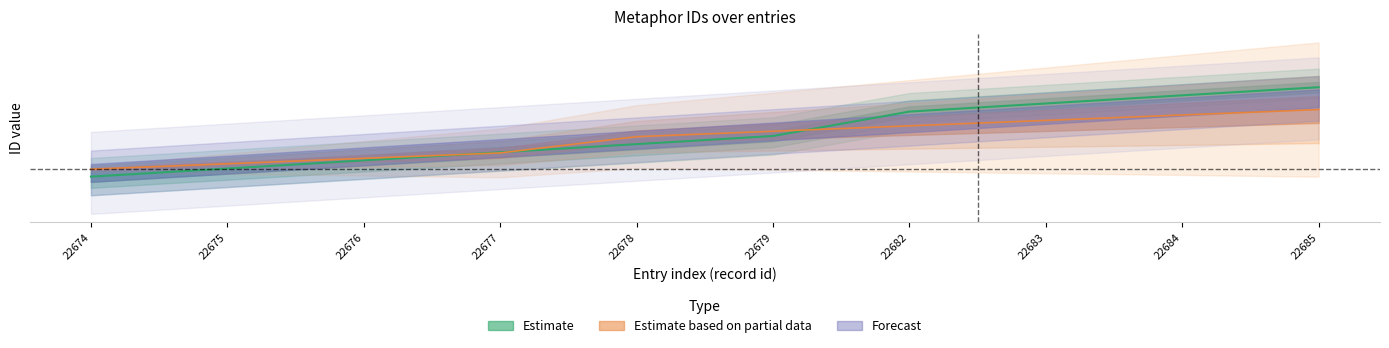

Reading right to left, extract all data points from this chart.

Estimate: 0.1	0.1	0.1	0.1	0.0	0.0	0.0	0.0	0.0	-0.0
Estimate based on partial data: 0.1	0.1	0.1	0.1	0.1	0.0	0.0	0.0	0.0	0.0